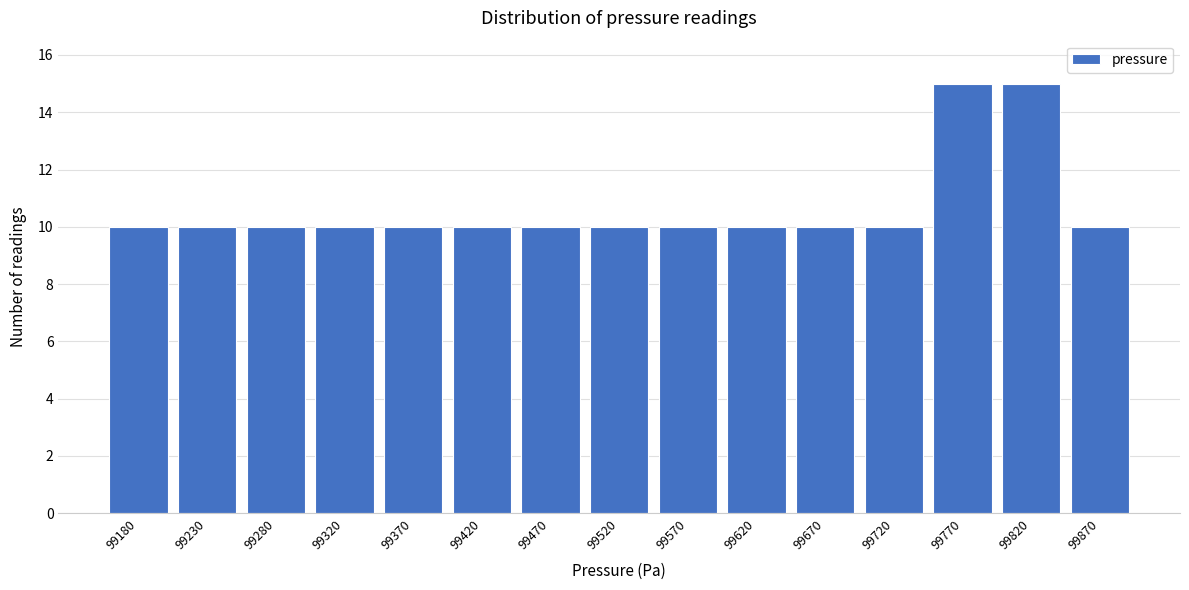

Reading left to right, extract all data points from this chart.

99180=10	99230=10	99280=10	99320=10	99370=10	99420=10	99470=10	99520=10	99570=10	99620=10	99670=10	99720=10	99770=15	99820=15	99870=10